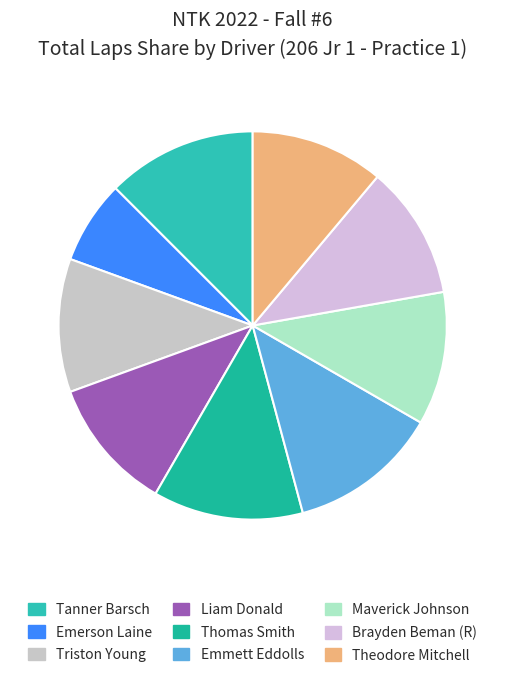

Which slice is the largest?

Tanner Barsch